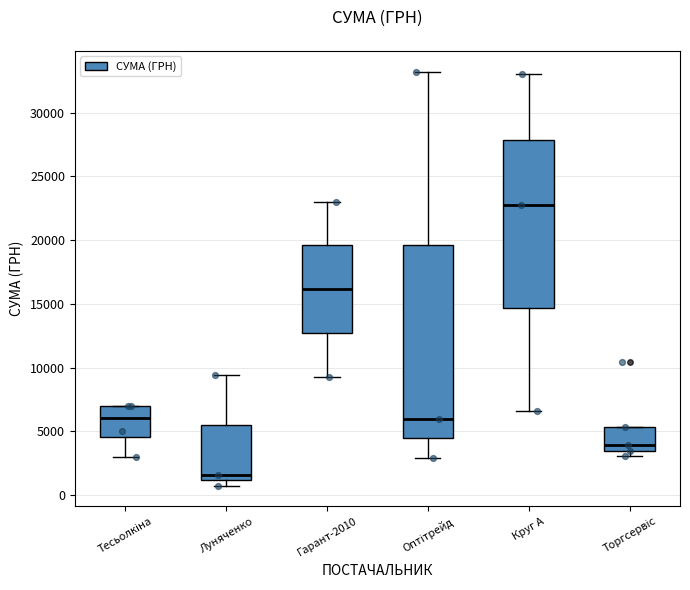

Reading left to right, transcribe this box plot: for each box, give where its median line is, the range the box spans, and where its two whiskers end, as read against the y-axis. The values are not printed on the chart, so give them approximately, as read against the axis.

Тесьолкіна: median 6000, box 4500 to 7000, whiskers 3000 to 7000
Луняченко: median 1500, box 1000 to 5500, whiskers 500 to 9500
Гарант-2010: median 16000, box 12500 to 19500, whiskers 9500 to 23000
Оптітрейд: median 6000, box 4500 to 19500, whiskers 3000 to 33000
Круг А: median 22500, box 14500 to 28000, whiskers 6500 to 33000
Торгсервіс: median 4000, box 3500 to 5500, whiskers 3000 to 5500